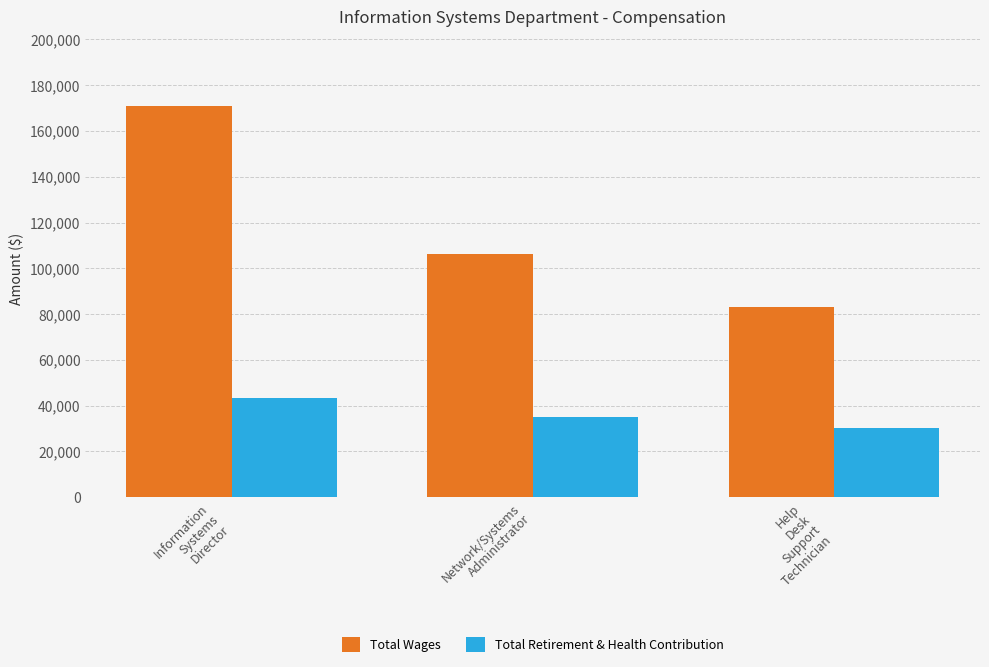

How many bars are there in each group?

2